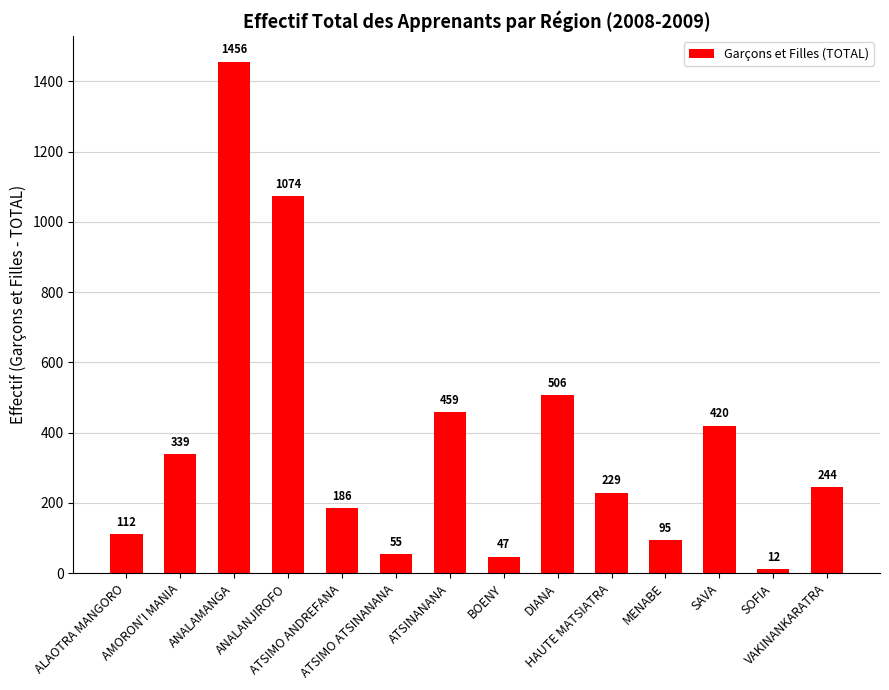

Reading left to right, what are all the values shown in this chart?

112	339	1456	1074	186	55	459	47	506	229	95	420	12	244